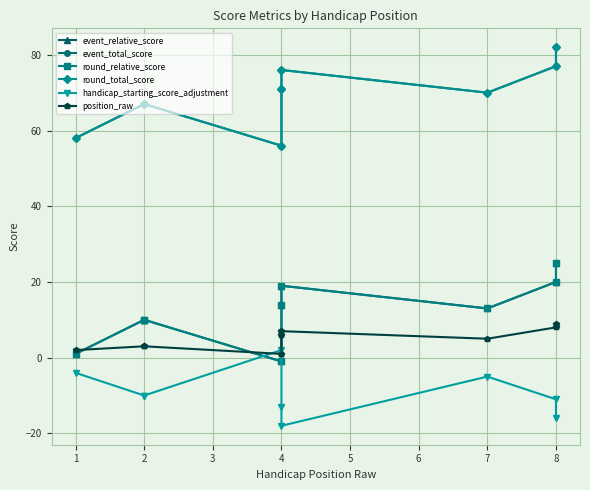

Rank the series by their maximum value, from lowest to highest.

handicap_starting_score_adjustment, position_raw, event_relative_score, round_relative_score, event_total_score, round_total_score